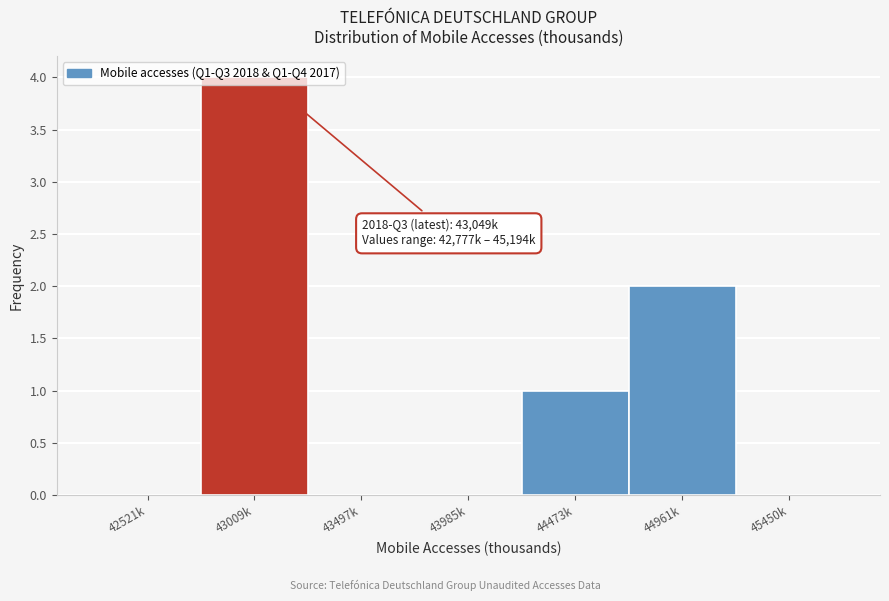

The chart shows a value of 1 at 44473k. True or false?

True